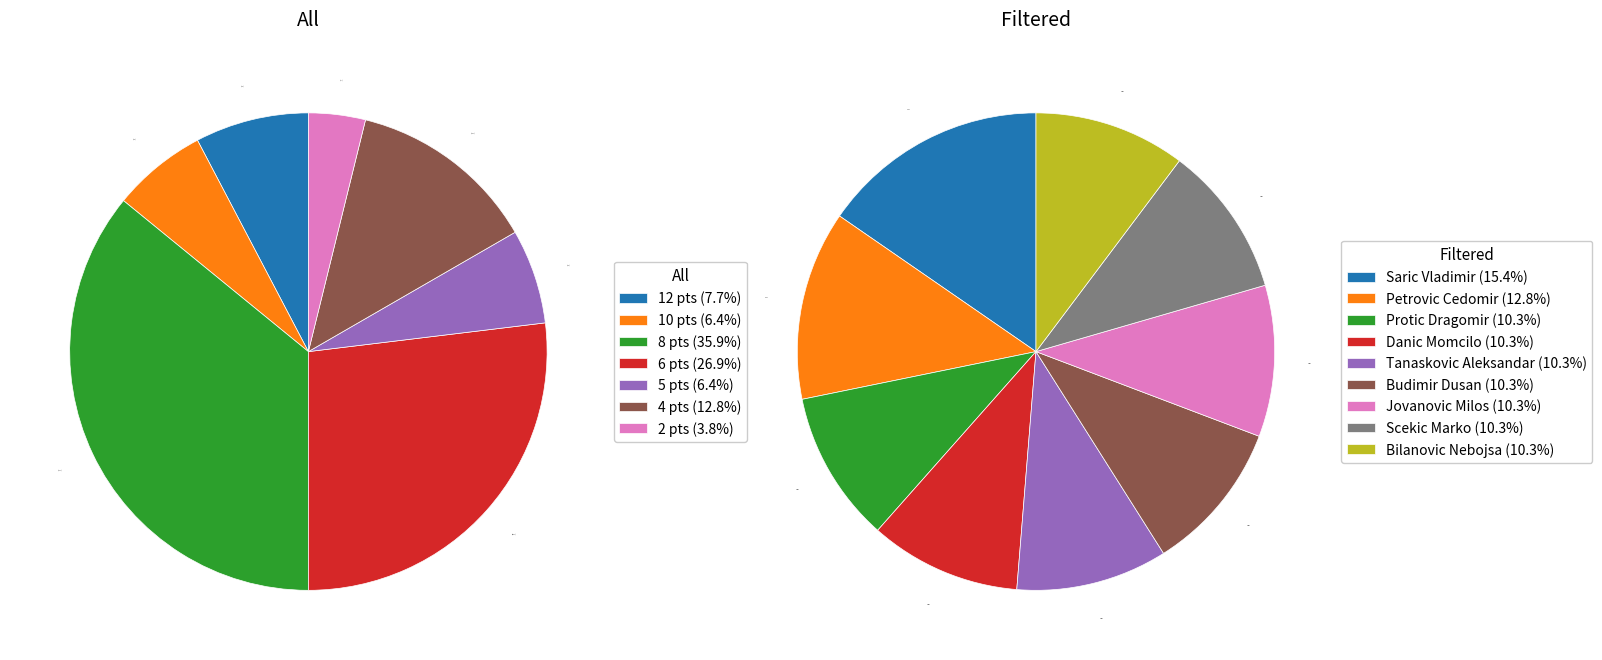

What is the largest slice in the pie chart?

Saric Vladimir